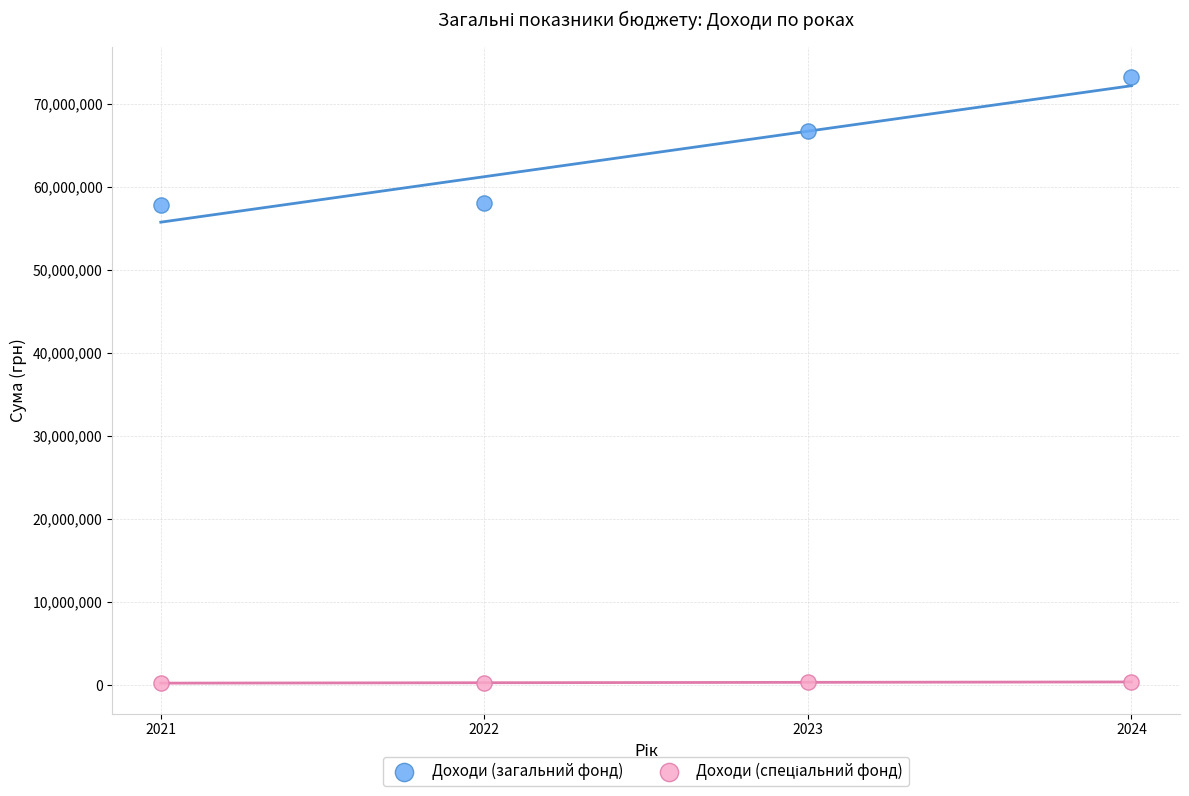

Which series has the widest spread of Y values?

Доходи (загальний фонд)